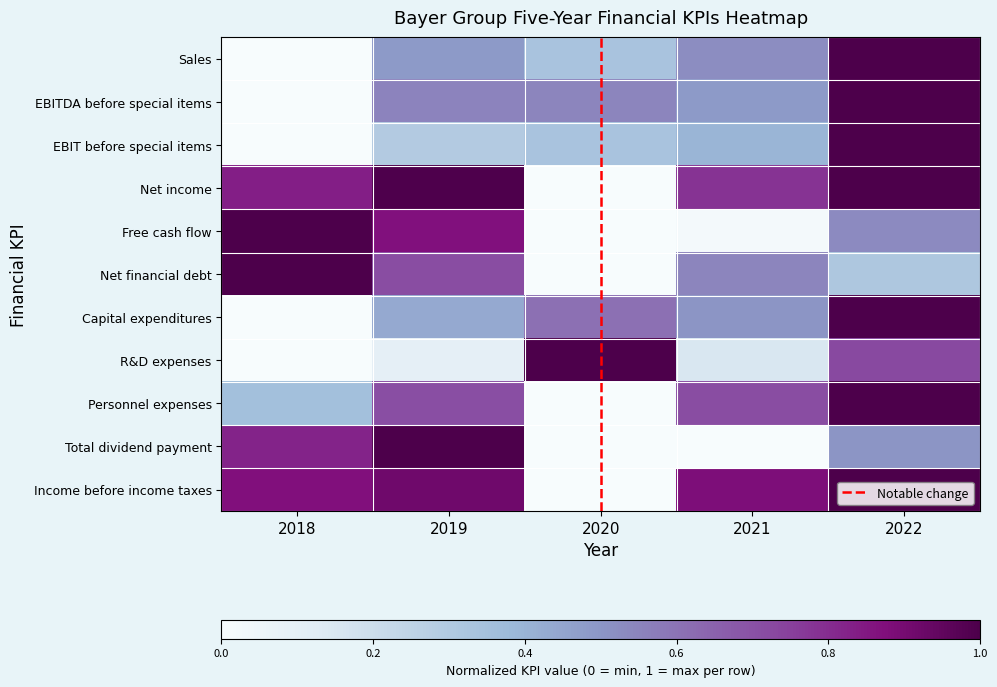

Reading right to left, list all the values displayed in this chart.

Sales: 2022=1.0	2021=0.5	2020=0.3	2019=0.5	2018=0.0
EBITDA before special items: 2022=1.0	2021=0.5	2020=0.5	2019=0.6	2018=0.0
EBIT before special items: 2022=1.0	2021=0.4	2020=0.3	2019=0.3	2018=0.0
Net income: 2022=1.0	2021=0.8	2020=0.0	2019=1.0	2018=0.8
Free cash flow: 2022=0.5	2021=0.0	2020=0.0	2019=0.9	2018=1.0
Net financial debt: 2022=0.3	2021=0.5	2020=0.0	2019=0.7	2018=1.0
Capital expenditures: 2022=1.0	2021=0.5	2020=0.6	2019=0.4	2018=0.0
R&D expenses: 2022=0.7	2021=0.2	2020=1.0	2019=0.1	2018=0.0
Personnel expenses: 2022=1.0	2021=0.7	2020=0.0	2019=0.7	2018=0.4
Total dividend payment: 2022=0.5	2021=0.0	2020=0.0	2019=1.0	2018=0.8
Income before income taxes: 2022=1.0	2021=0.9	2020=0.0	2019=0.9	2018=0.9